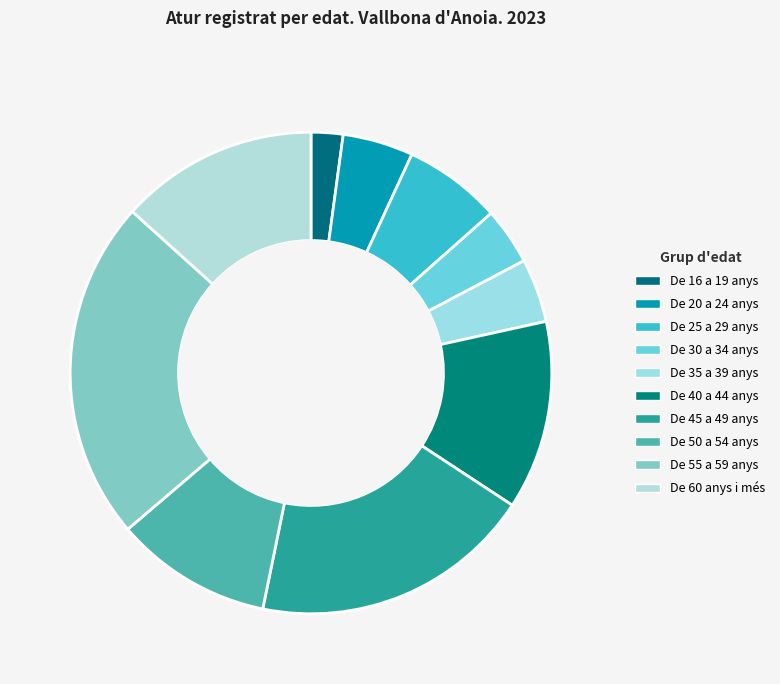

Which slice is the largest?

De 55 a 59 anys